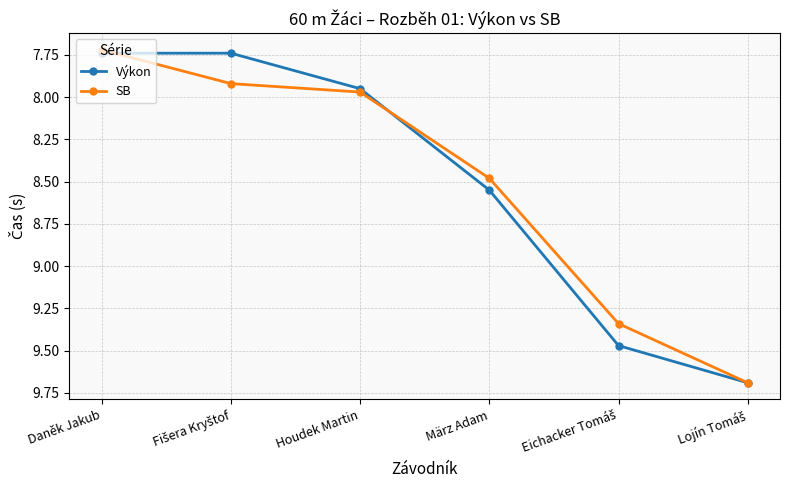

Which series changed the most between Daněk Jakub and Houdek Martin?

SB